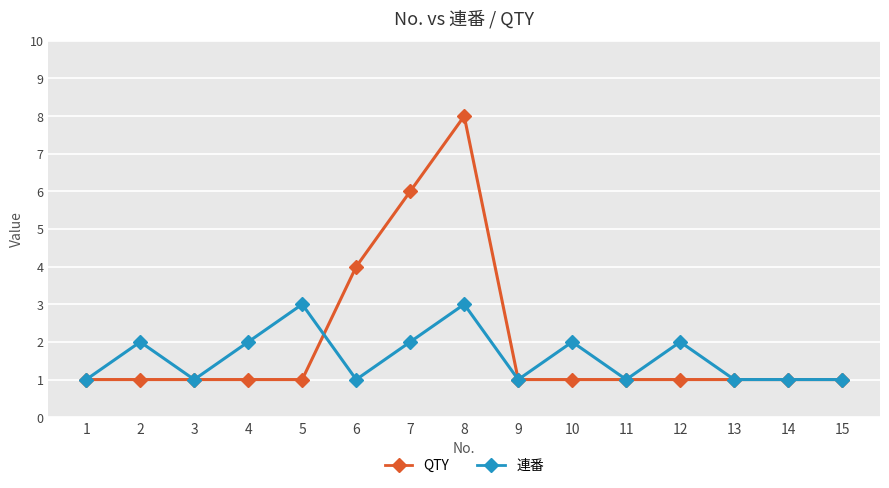

Which series changed the most between 7 and 13?

QTY